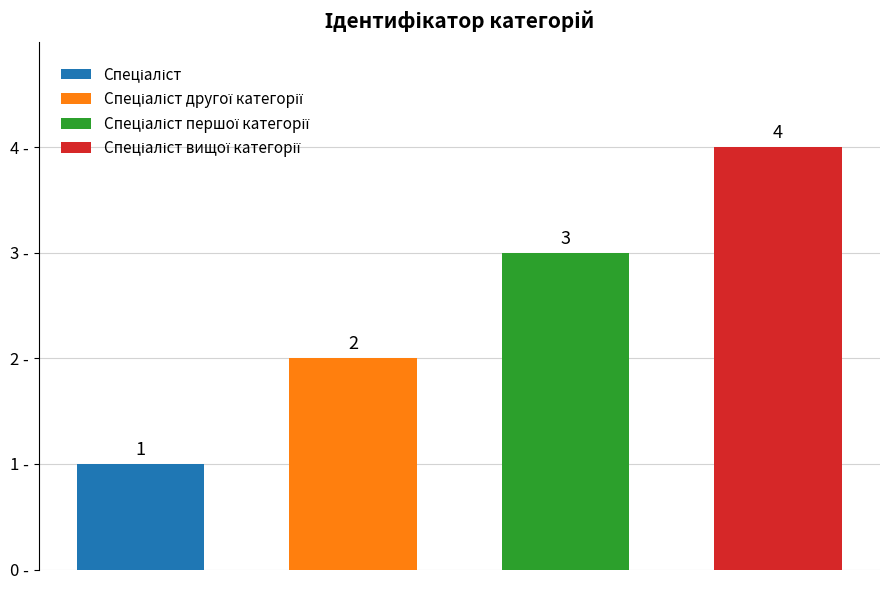

What is the value of the 3rd bar from the left?

3